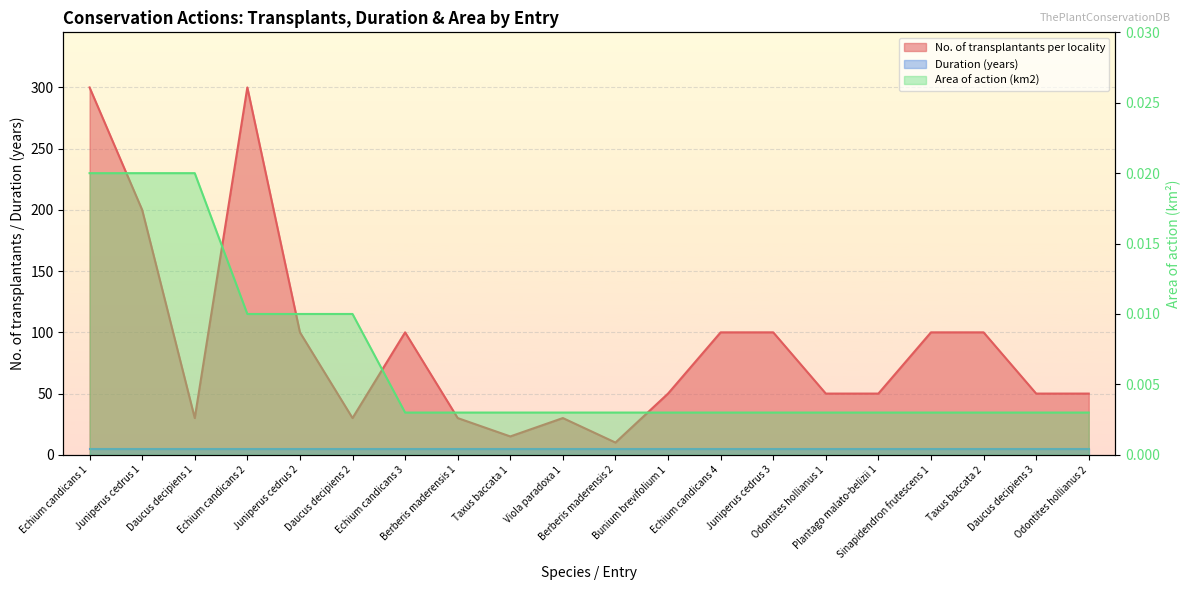

Where is the first local minimum for No. of transplantants per locality?

Daucus decipiens 1